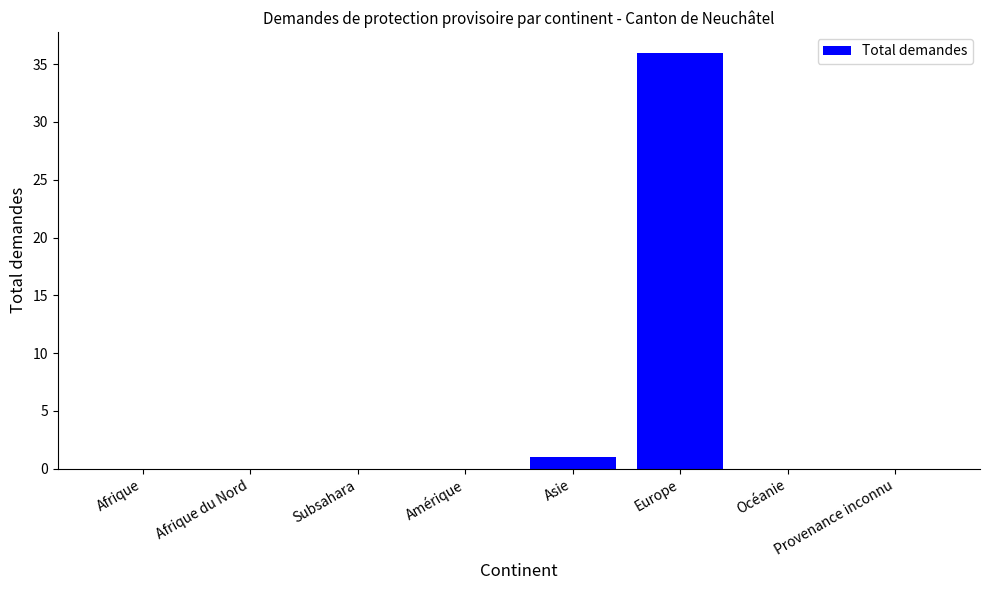

Does the chart contain stacked bars?

No